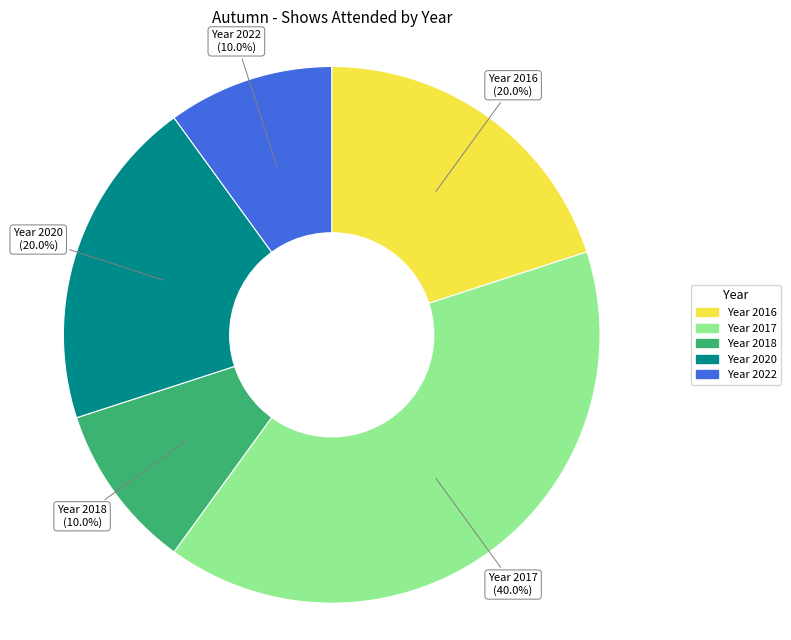

Is there a majority slice in this chart?

No